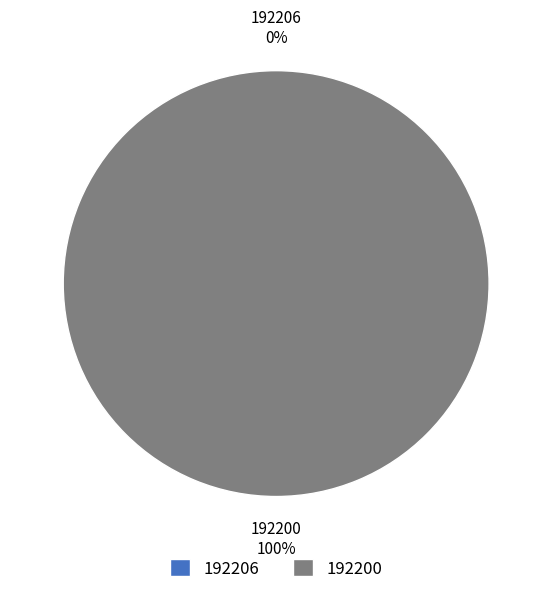

Count the number of slices in the pie.

2